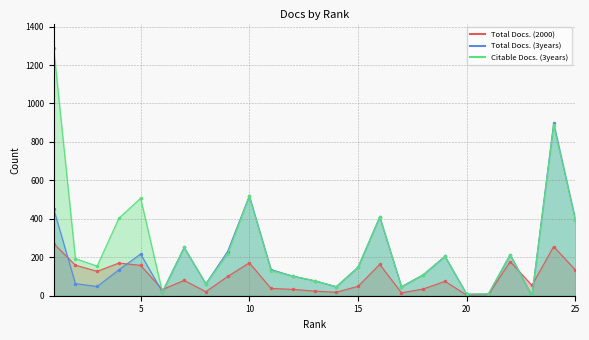

Reading left to right, list all the values displayed in this chart.

Total Docs. (2000): 1=271	2=159	3=127	4=170	5=158	6=32	7=80	8=21	9=100	10=171	11=38	12=33	13=24	14=18	15=49	16=163	17=15	18=35	19=75	20=3	21=6	22=178	23=54	24=256	25=134
Total Docs. (3years): 1=452	2=63	3=48	4=135	5=217	6=20	7=251	8=62	9=230	10=519	11=136	12=102	13=78	14=47	15=148	16=410	17=47	18=109	19=205	20=8	21=9	22=214	23=0	24=898	25=396
Citable Docs. (3years): 1=1287	2=193	3=154	4=403	5=507	6=20	7=251	8=62	9=215	10=518	11=131	12=102	13=78	14=47	15=148	16=410	17=47	18=109	19=205	20=8	21=9	22=214	23=0	24=888	25=396